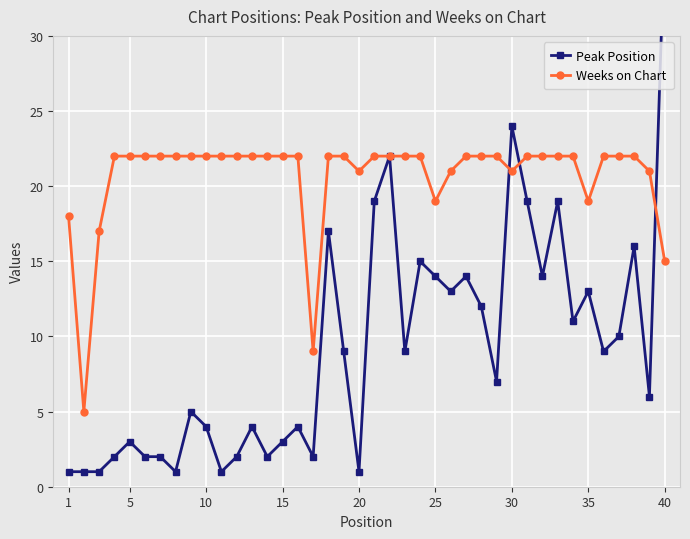

What is the minimum value for Weeks on Chart?

5